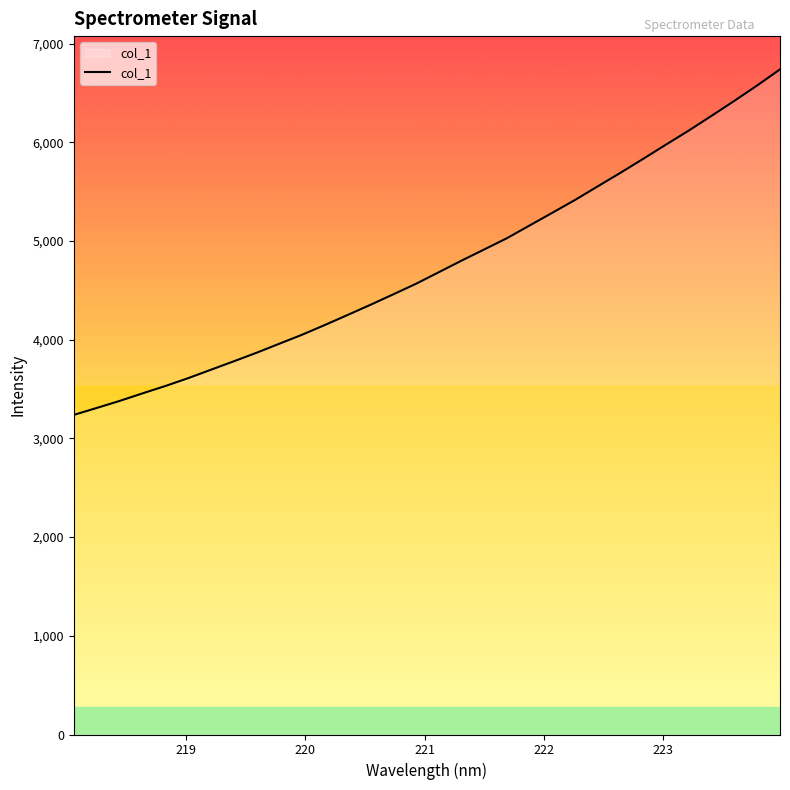

What is the minimum value shown in the chart?

3237.6